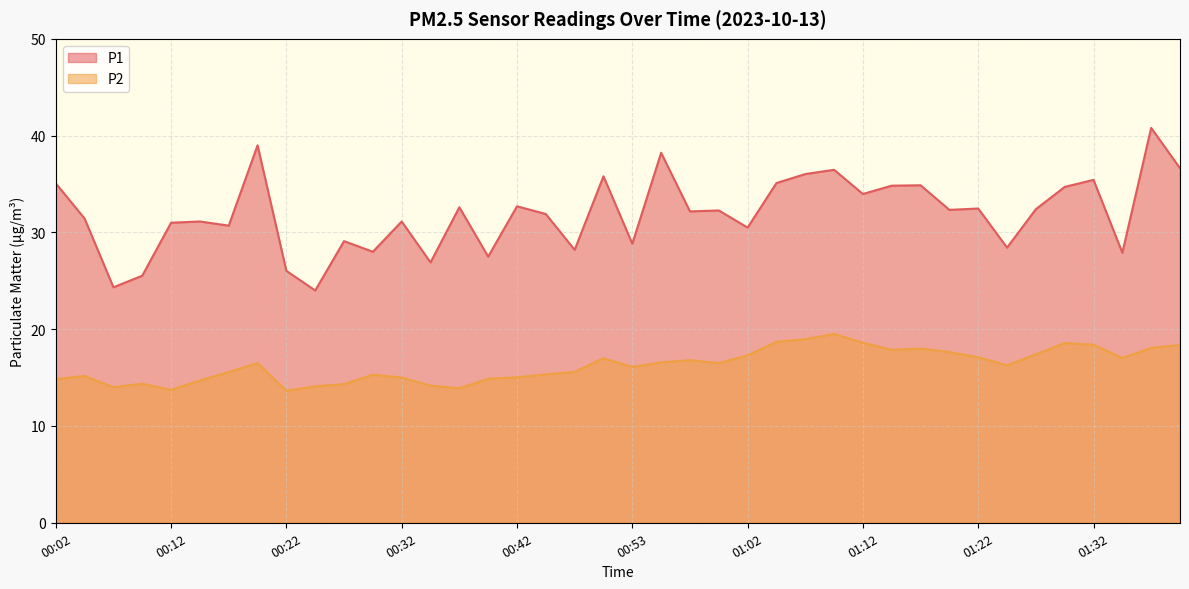

Which series has the largest range (max minus min)?

P1